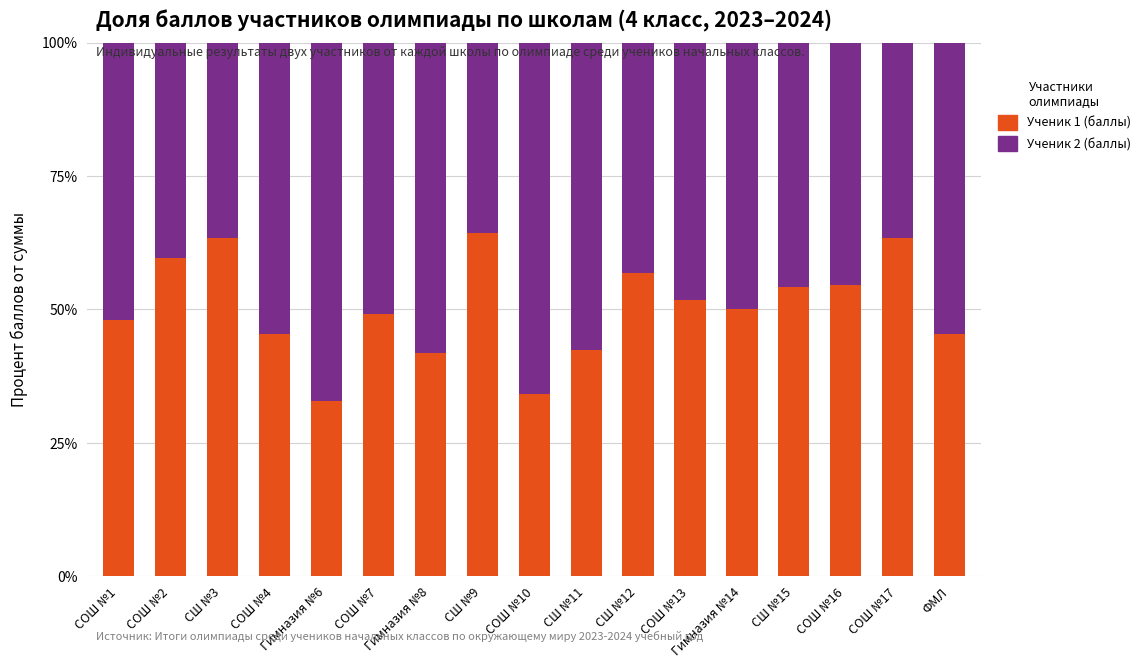

How many data points does each series have?

17